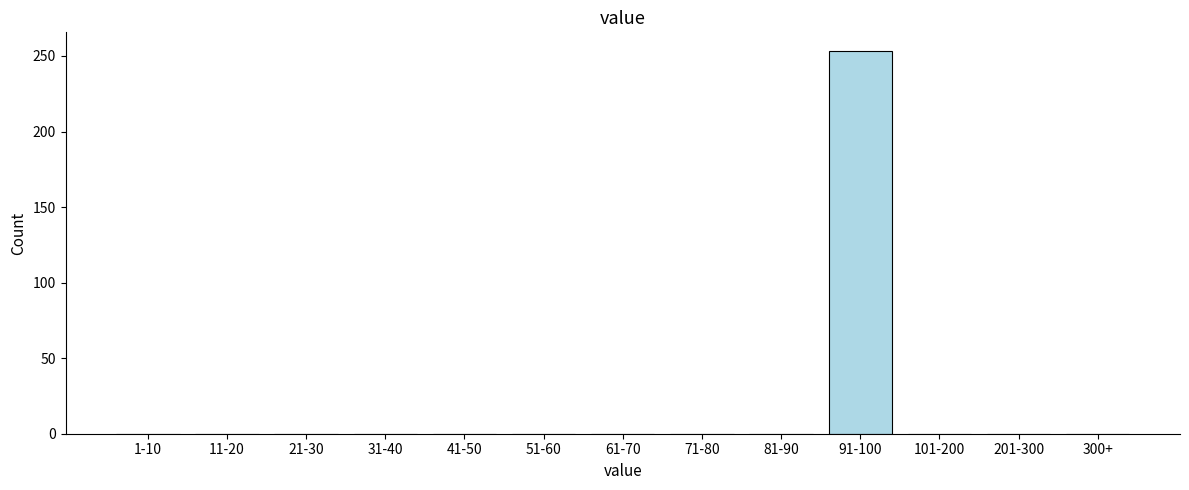

Reading left to right, list all the values displayed in this chart.

1-10=0	11-20=0	21-30=0	31-40=0	41-50=0	51-60=0	61-70=0	71-80=0	81-90=0	91-100=253	101-200=0	201-300=0	300+=0